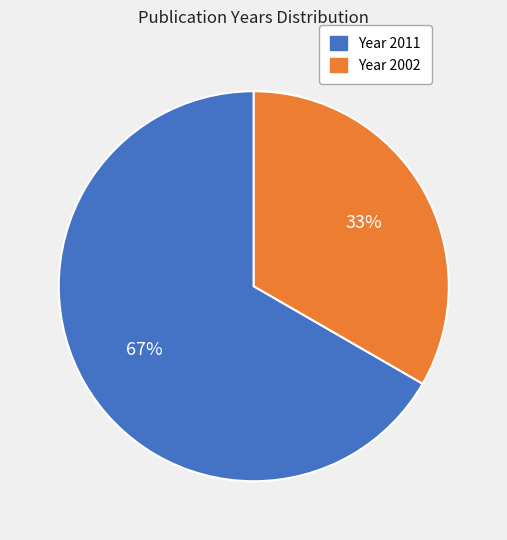

To the nearest percent, what is the average slice percentage?

50%